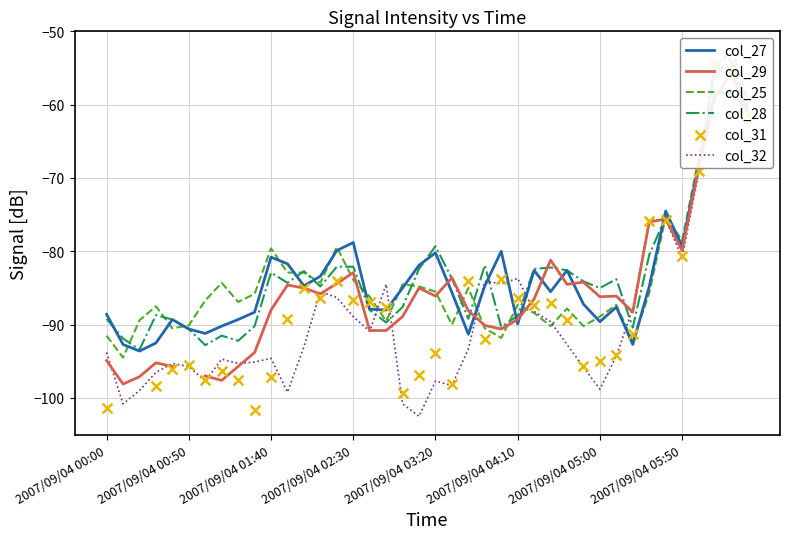

Which series has the largest total across all categories?

col_28